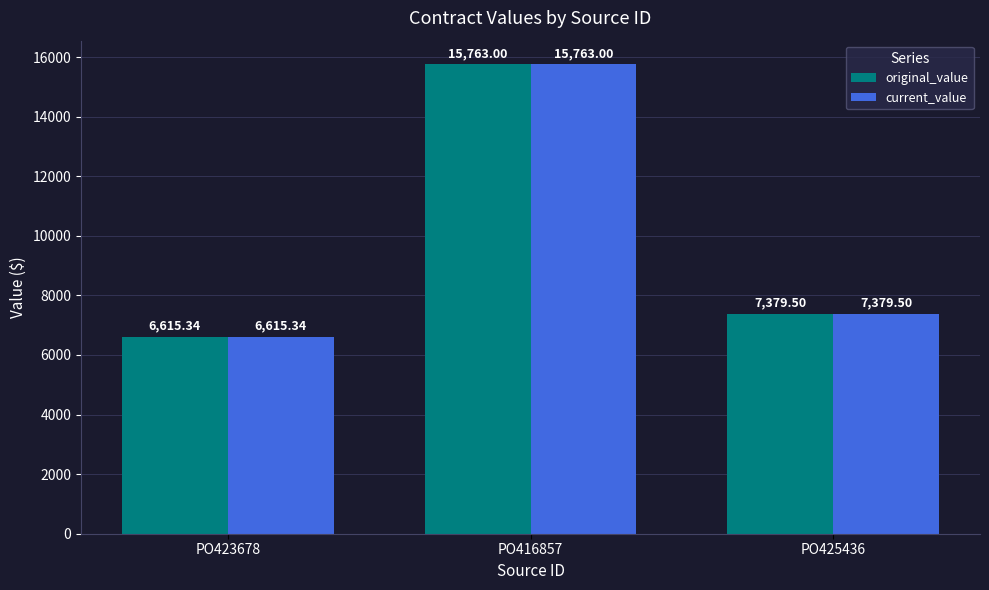

Reading right to left, transcribe all the data shown in this chart.

original_value: PO425436=7379.5	PO416857=15763.0	PO423678=6615.3
current_value: PO425436=7379.5	PO416857=15763.0	PO423678=6615.3